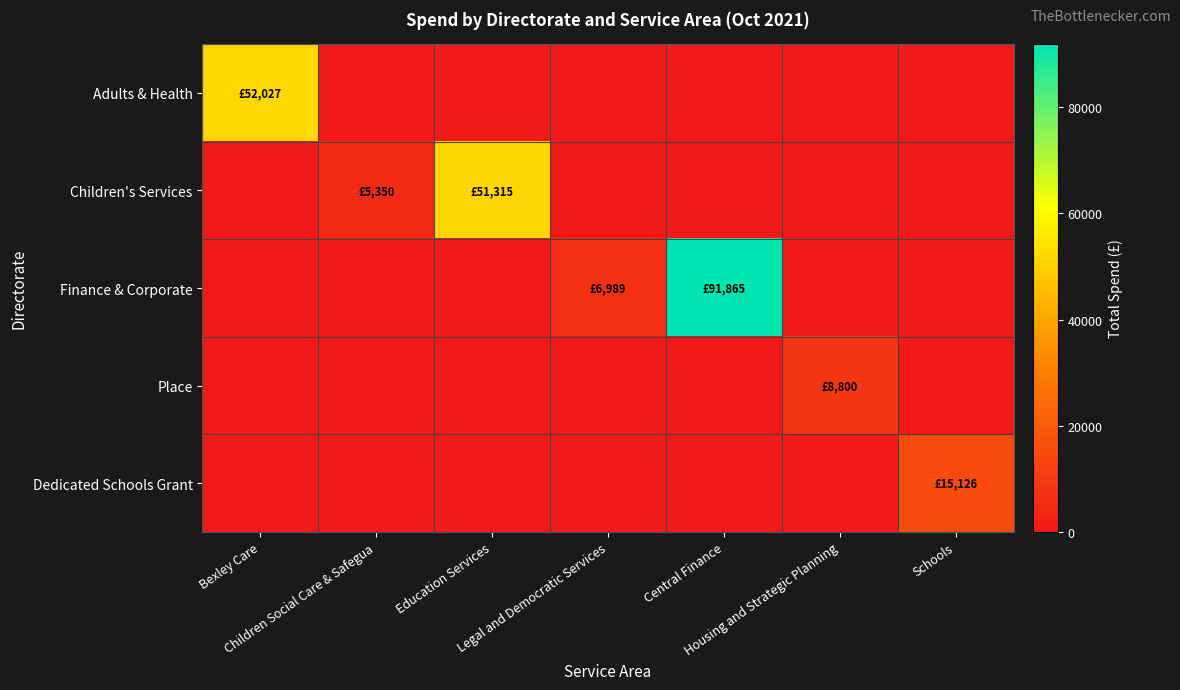

What is the total value across all series at Education Services?

51315.3